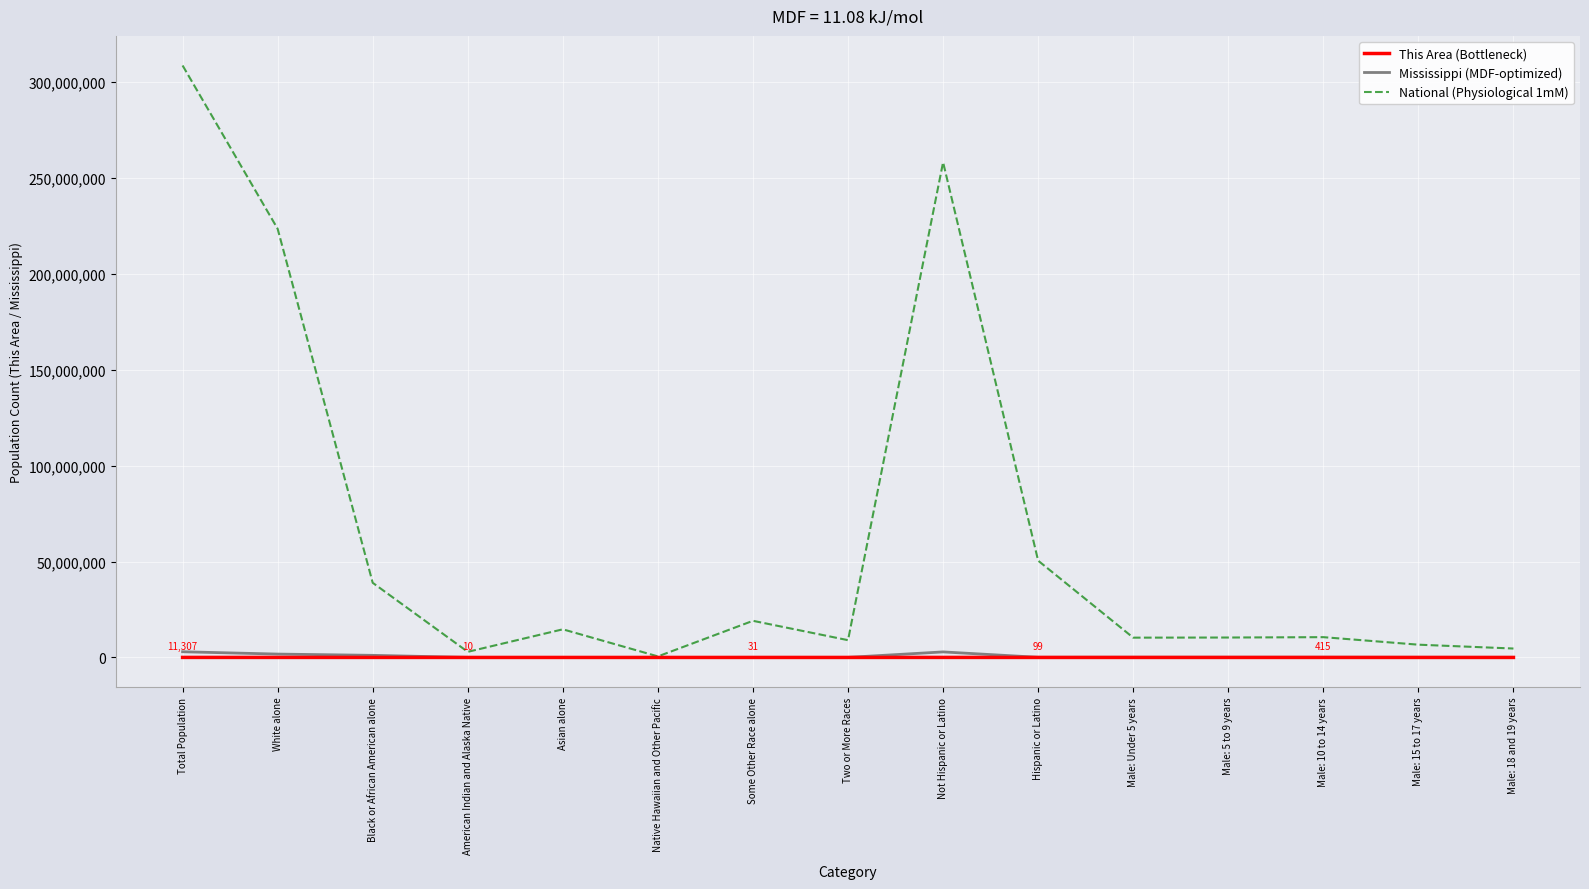

At which category is the sum across all series the highest?

Total Population